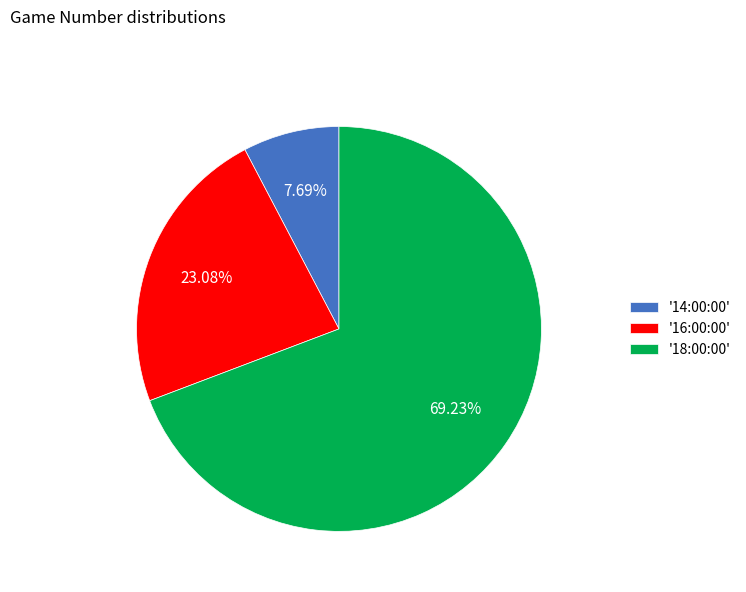

Which slice is the smallest?

'14:00:00'